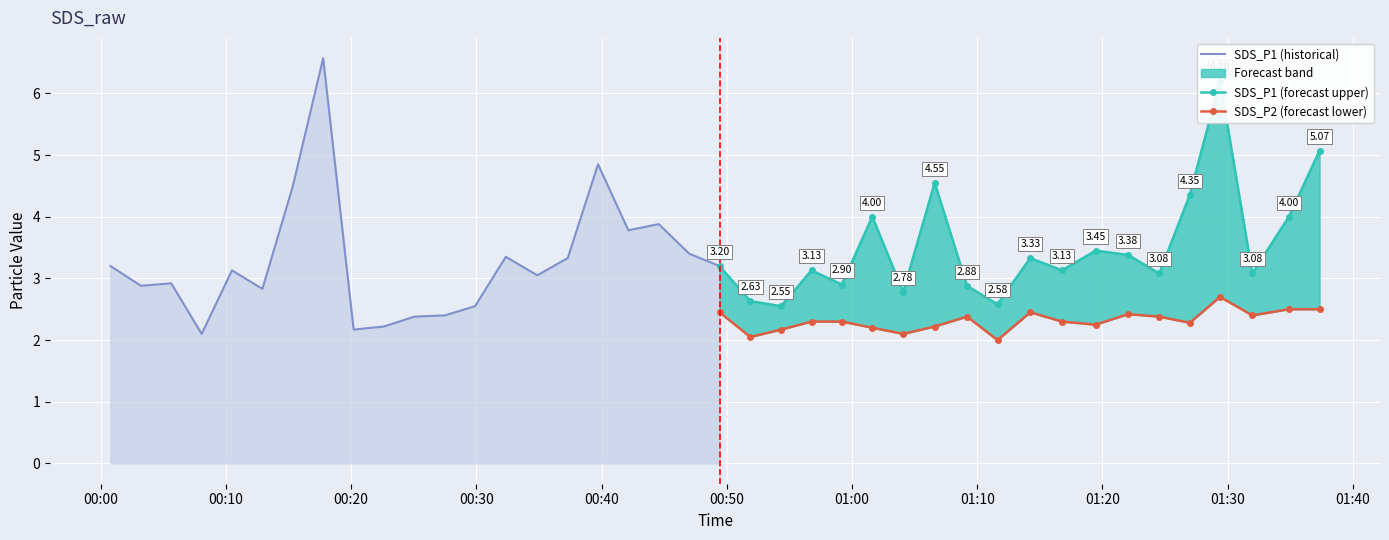

How many interior local valleys does the SDS_P1 series have?

13